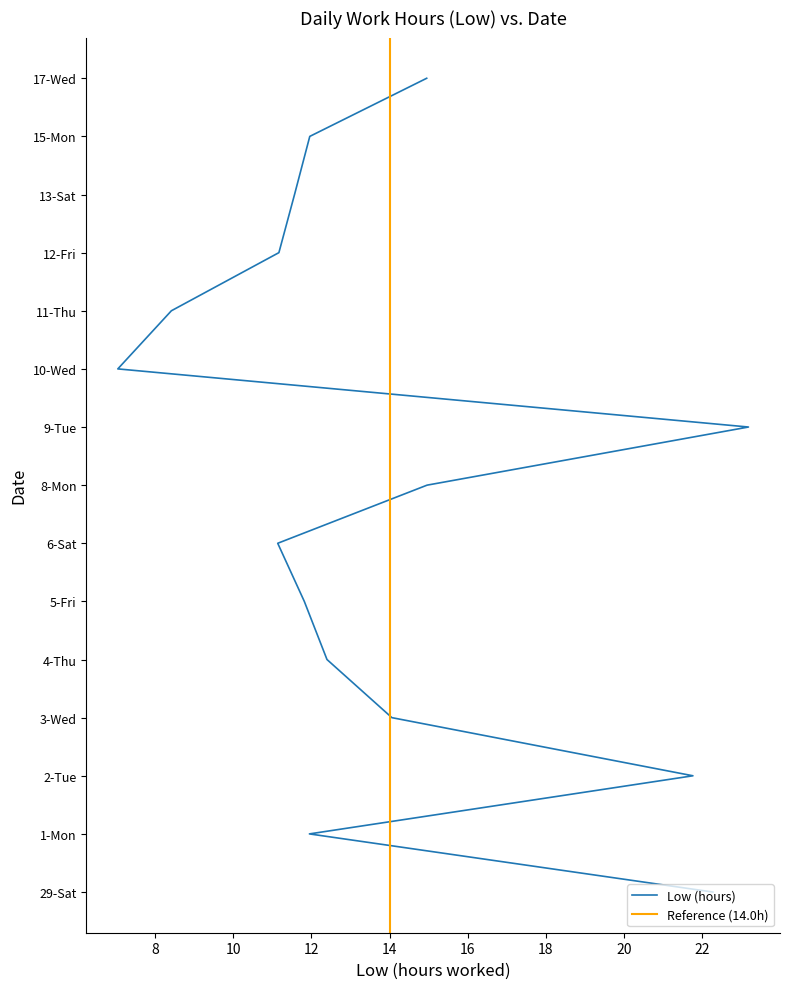

How many data points are less than 11?

2